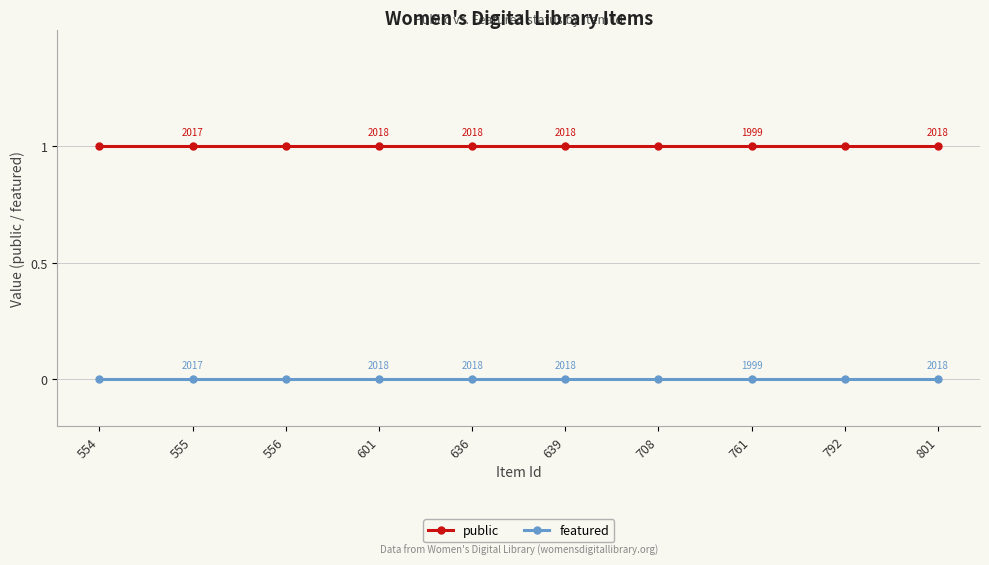

Is it true that featured equals 0 at 639?

True